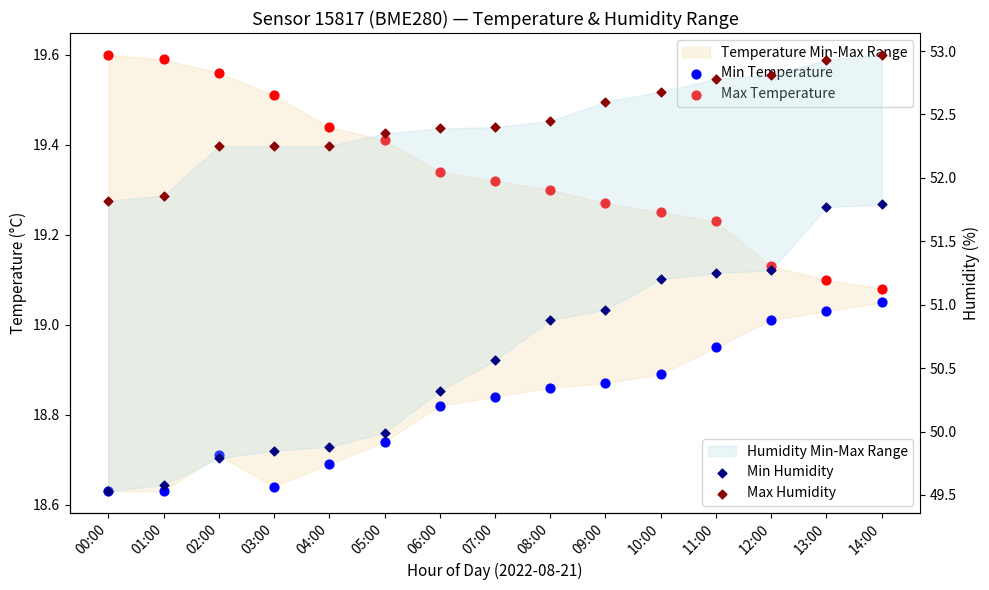

At how many categories does at least one series exceed 51?

15